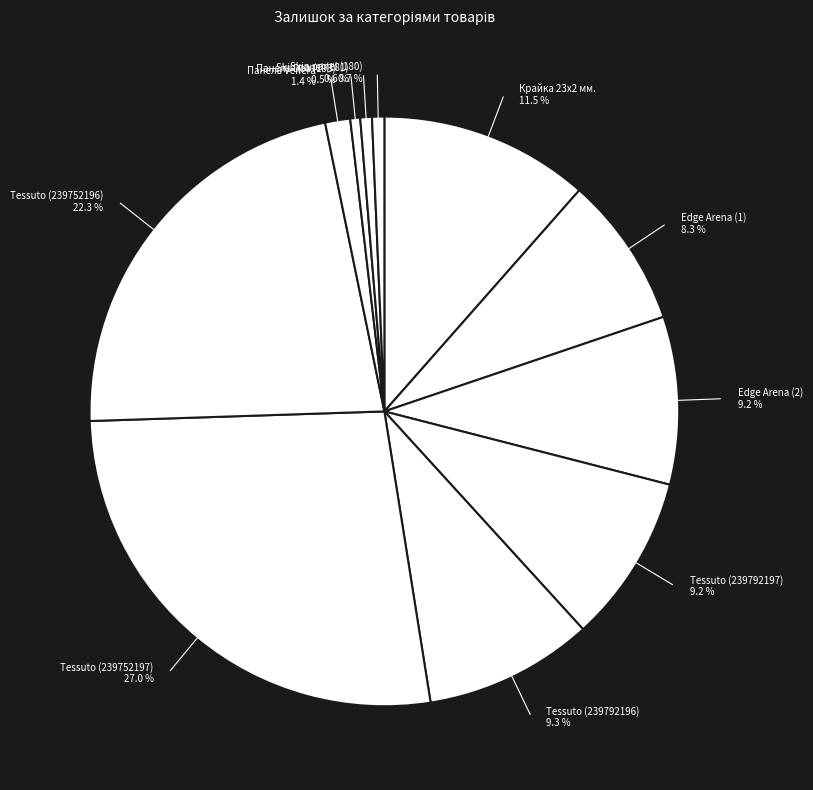

Which slice is the smallest?

Панель Skin Skin 18 мм. Деа (273702193)